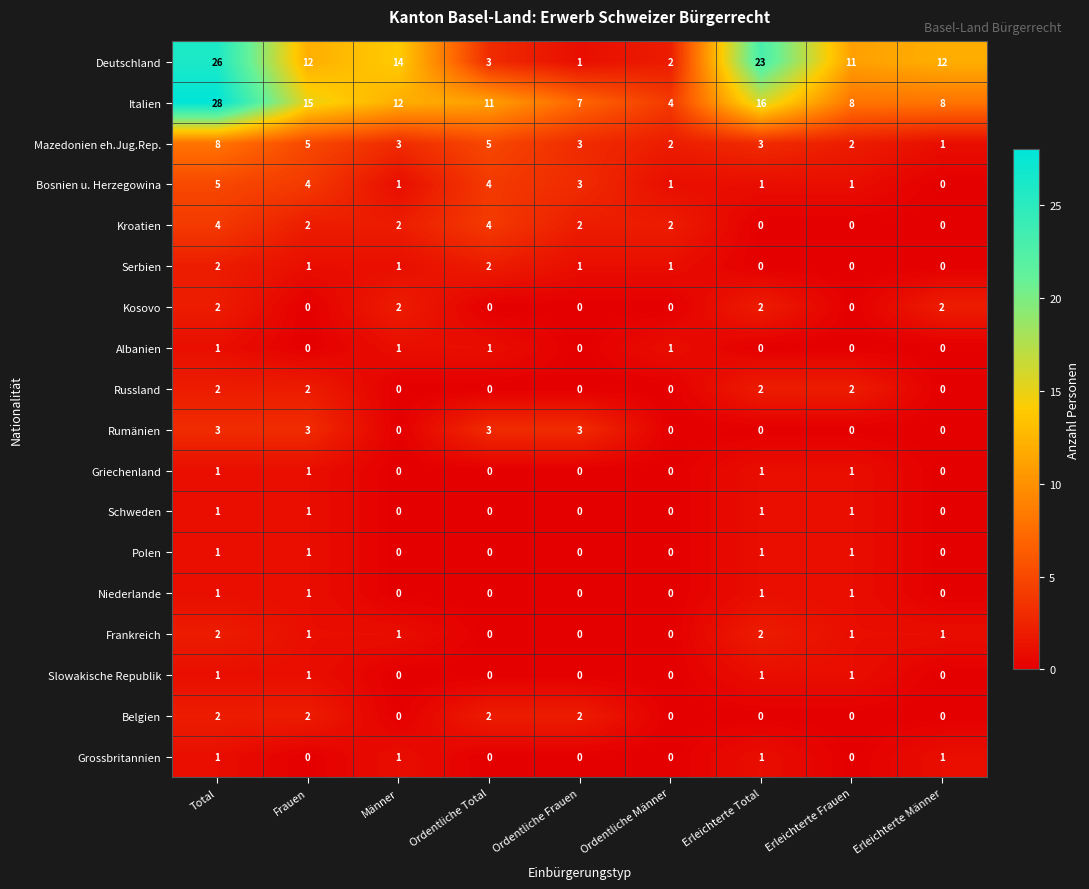

How many Rumänien values are between 0 and 3?

9